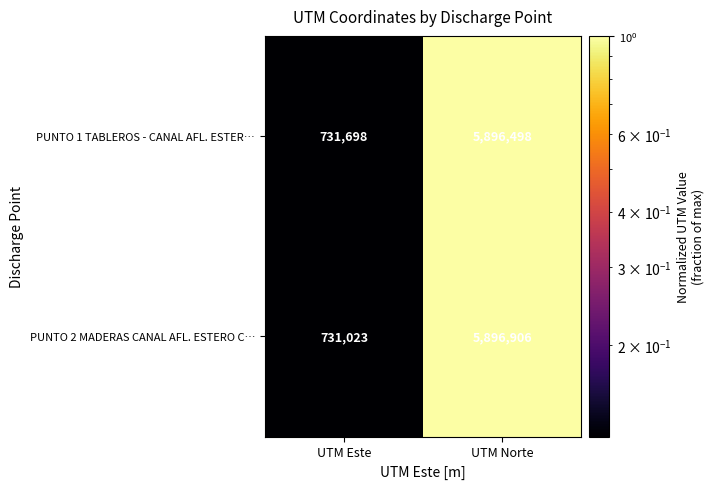

The PUNTO 2 MADERAS CANAL AFL. ESTERO C… series shows 5896906 at UTM Norte. True or false?

True